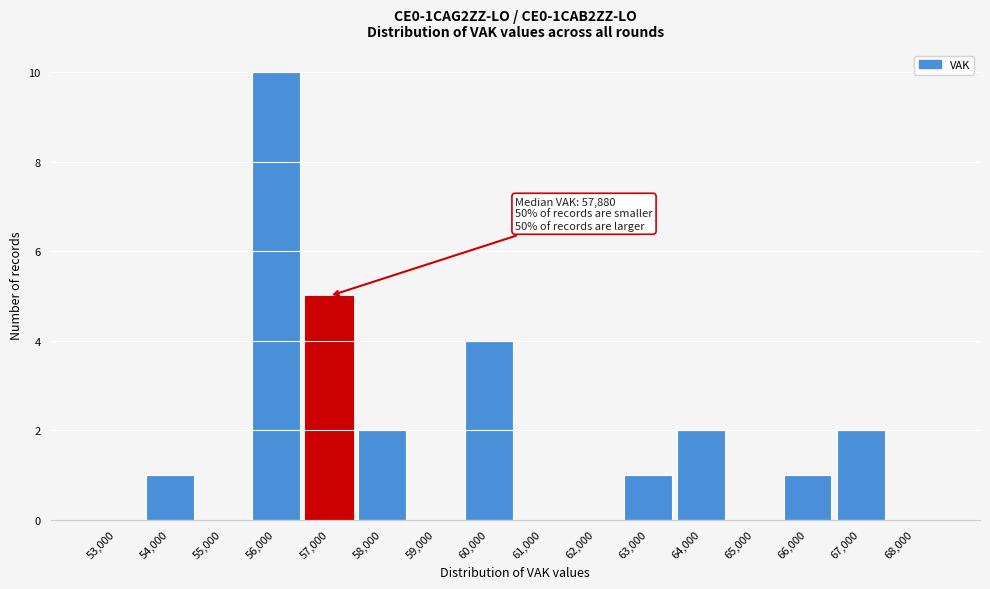

Reading left to right, transcribe all the data shown in this chart.

53,000=0	54,000=1	55,000=0	56,000=10	57,000=5	58,000=2	59,000=0	60,000=4	61,000=0	62,000=0	63,000=1	64,000=2	65,000=0	66,000=1	67,000=2	68,000=0